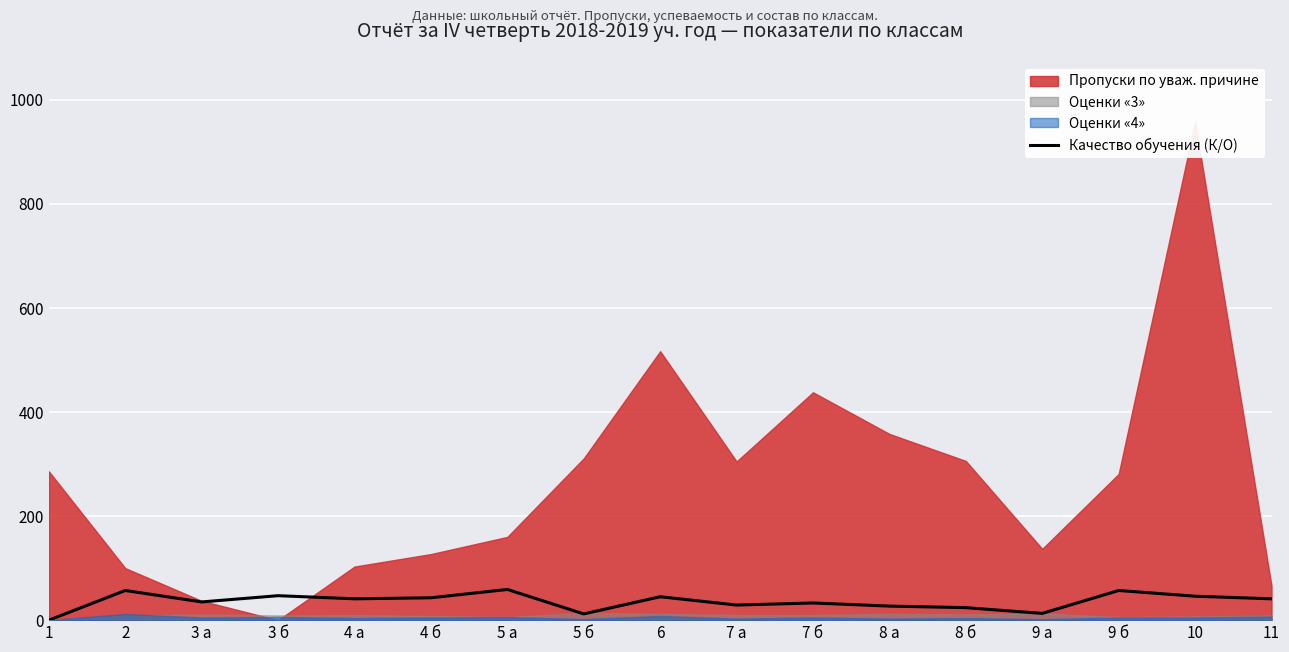

What is the sum of the values at 3 а and 11?

76